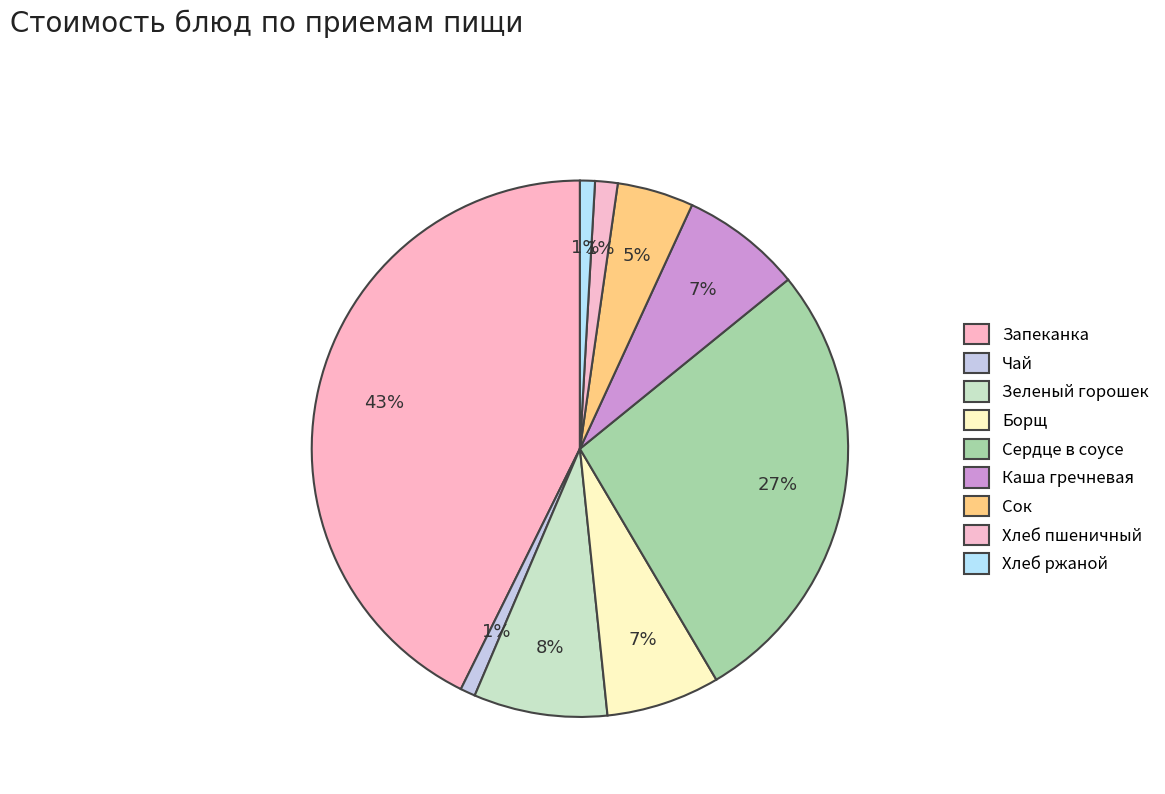

How many slices are in this pie chart?

9